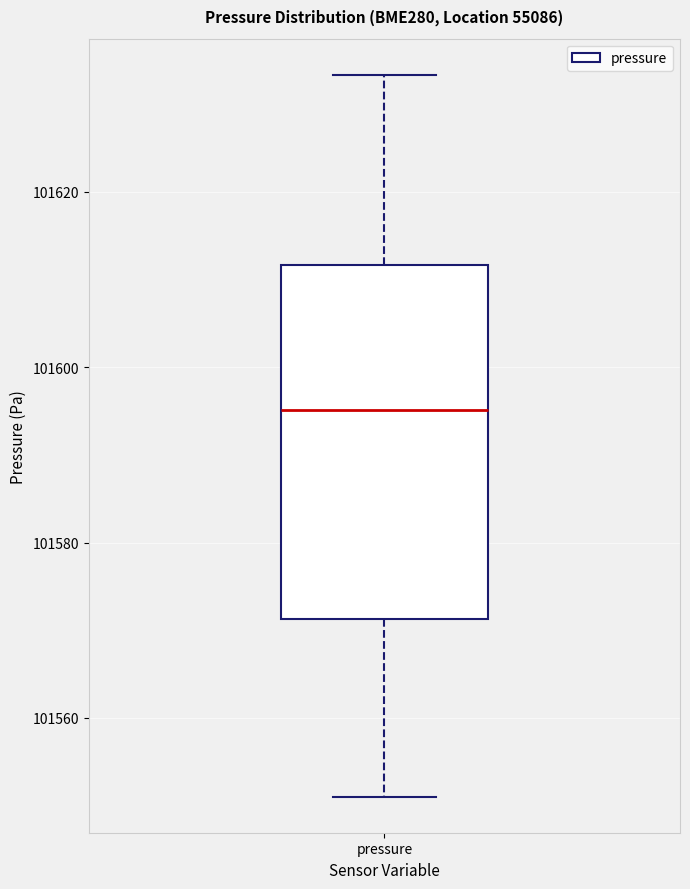

Transcribe this box plot: give where the median line is, the range the box spans, and where the two whiskers end, as read against the y-axis. The values are not printed on the chart, so give them approximately, as read against the axis.

median 101596, box 101572 to 101612, whiskers 101552 to 101634